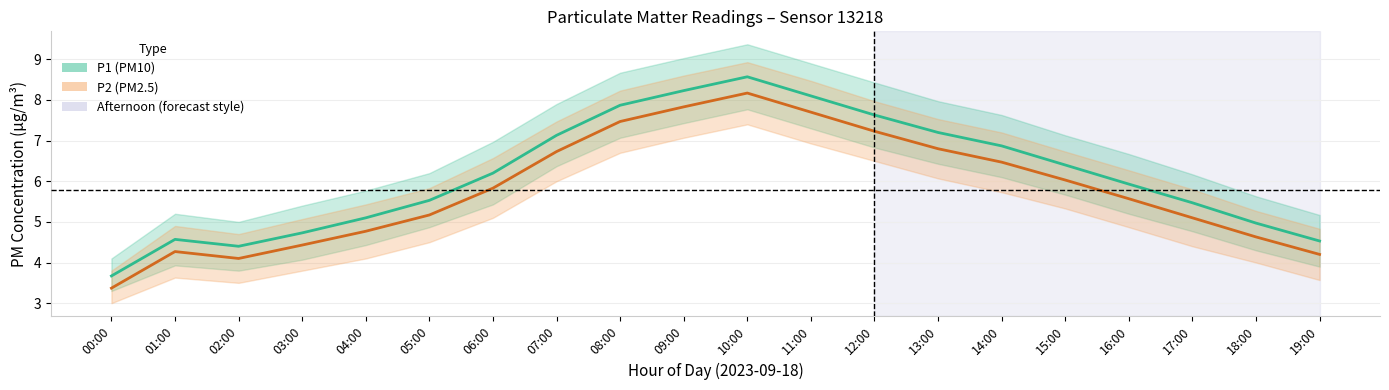

What is the value of the P2 (PM2.5) point at the 17th from the left?

5.6